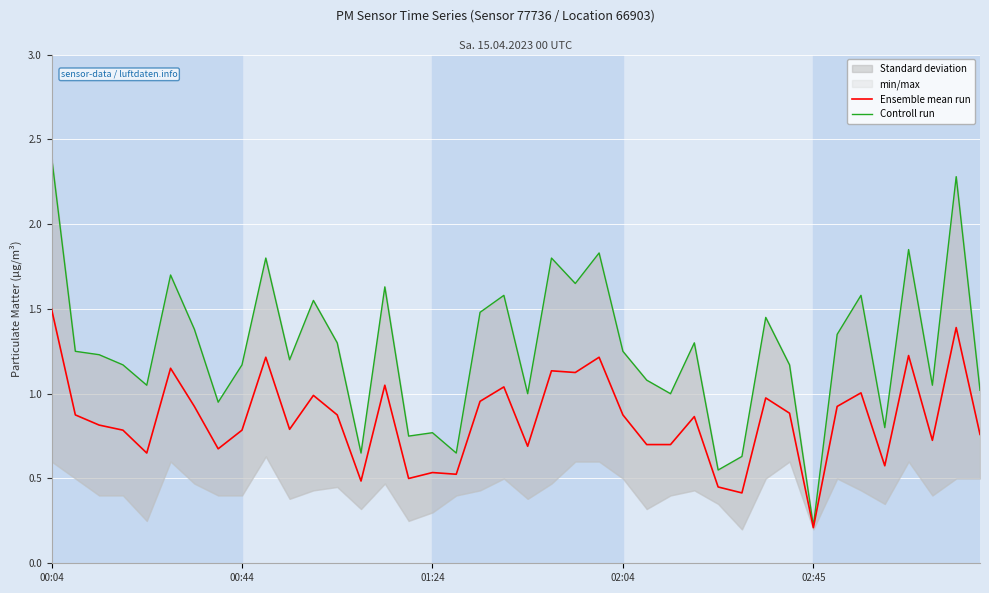

What is the difference between the maximum and minimum values in the Ensemble mean run series?

1.3